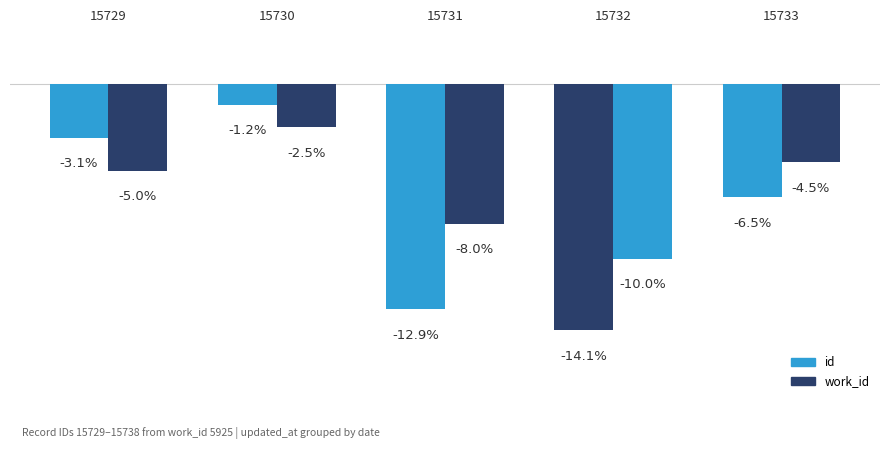

How many data points does each series have?

5